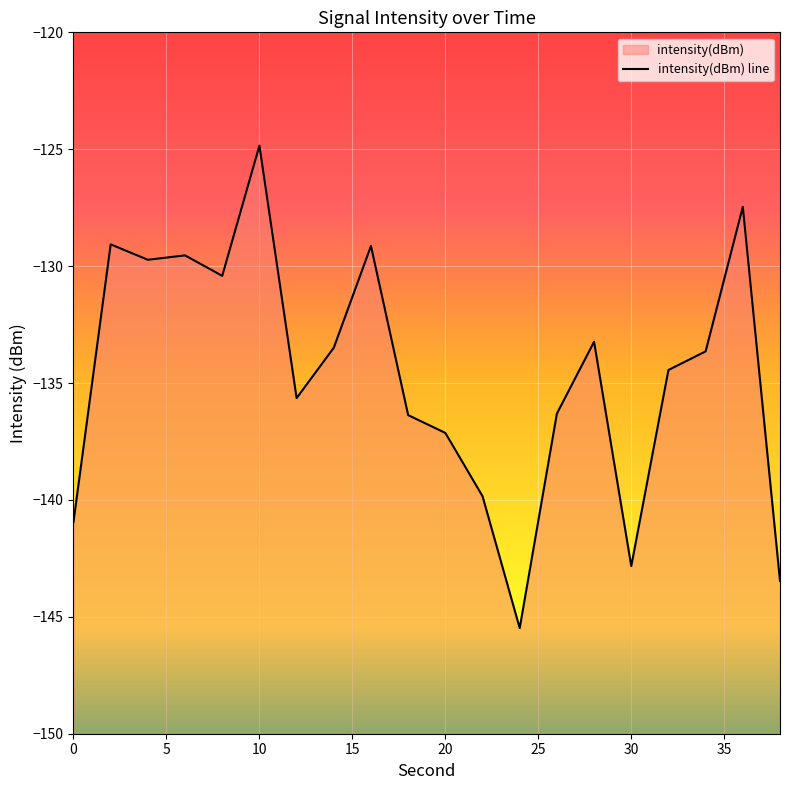

How many lines are shown in the chart?

1